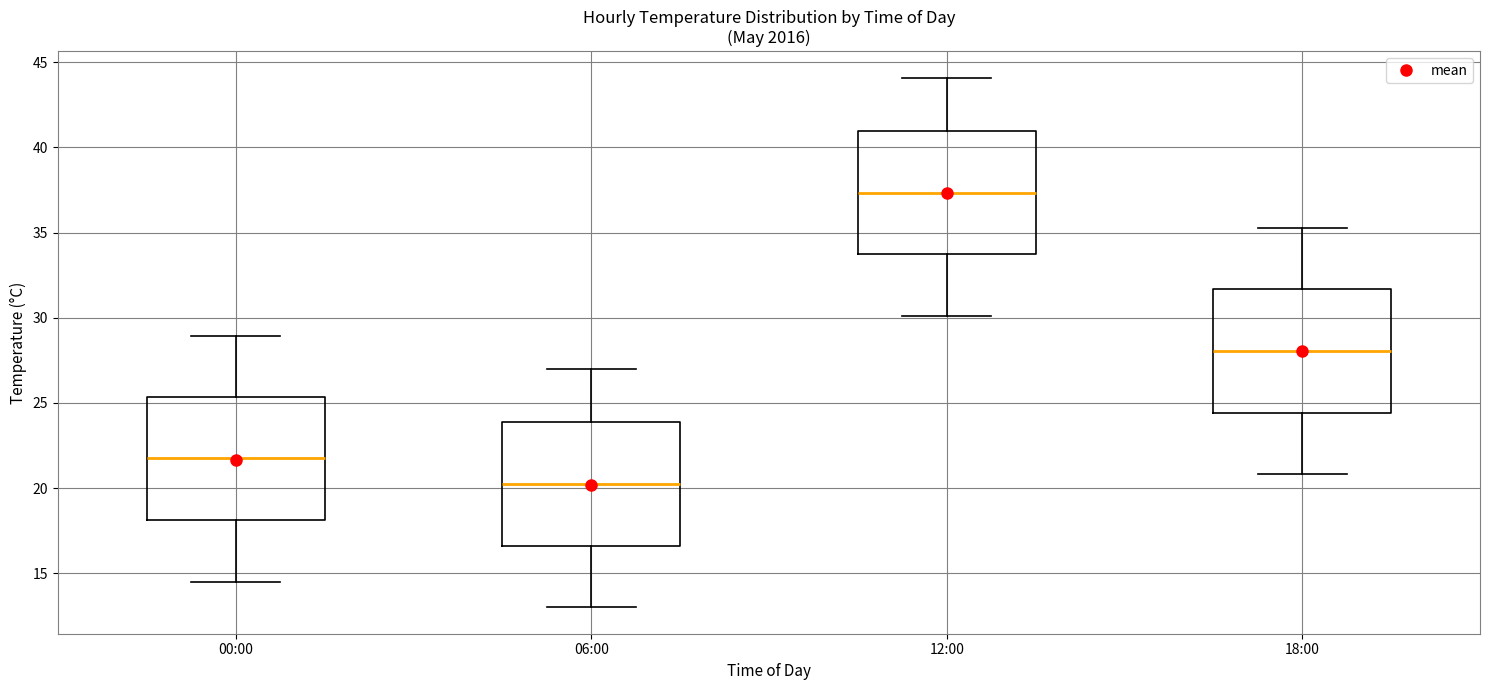

Which box's median line is the lowest?

06:00